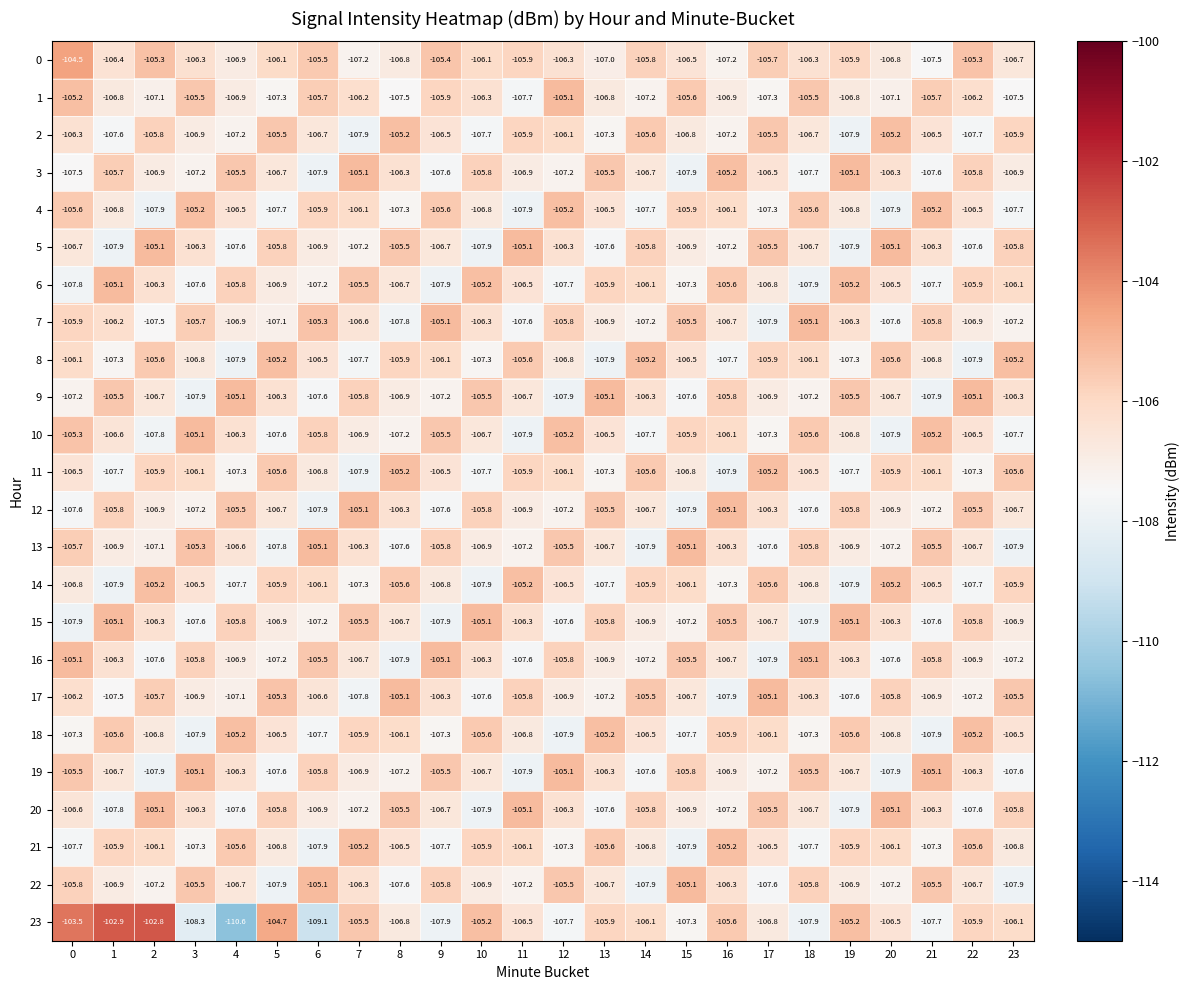

The value of 5 at 21 is -34.2. True or false?

False